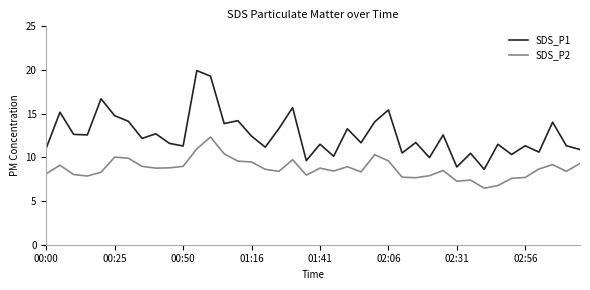

True or false: SDS_P1 and SDS_P2 cross at least once.

False